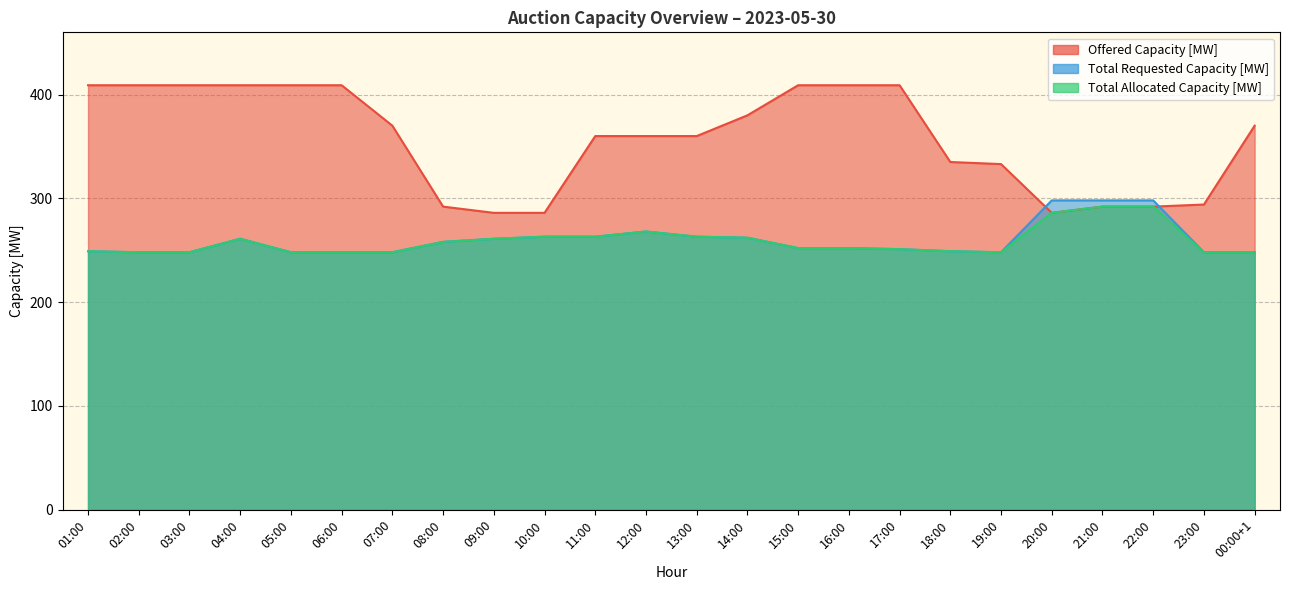

In Total Requested Capacity [MW], how many points are higher than both neighbors (excluding endpoints)?

2